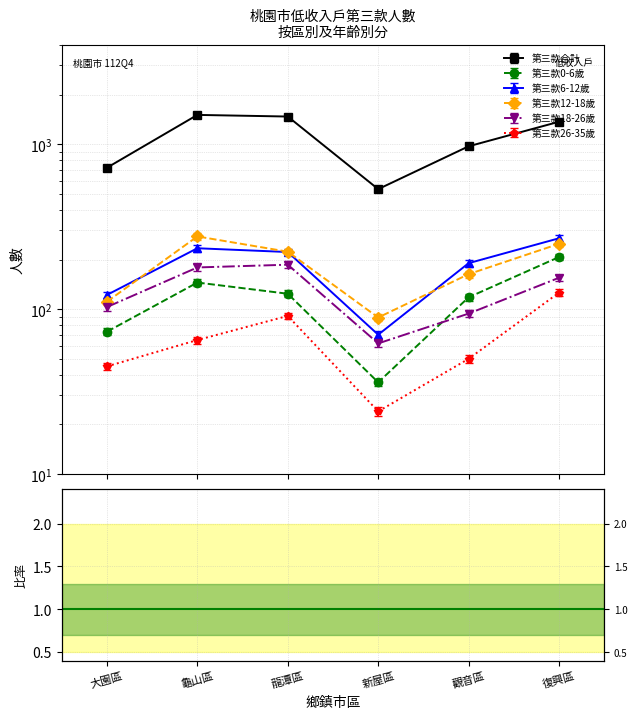

What is the average value of the 第三款0-6歲 series?

117